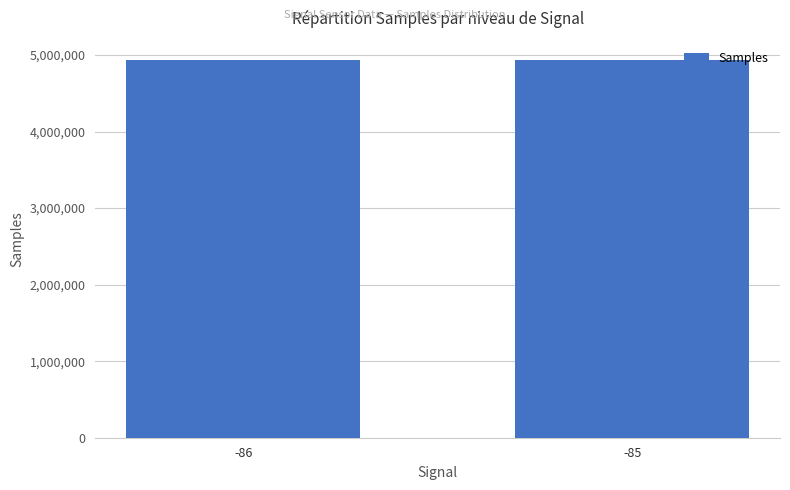

What is the value of the 2nd bar from the left?

4936871.4